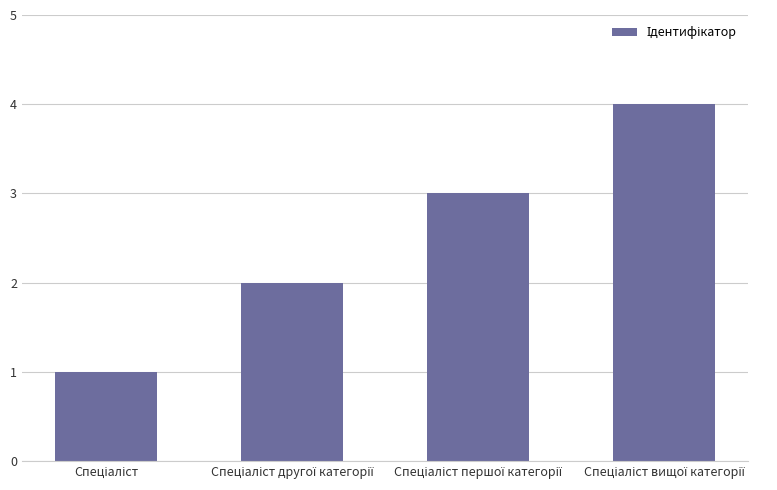

What is the greatest value displayed?

4